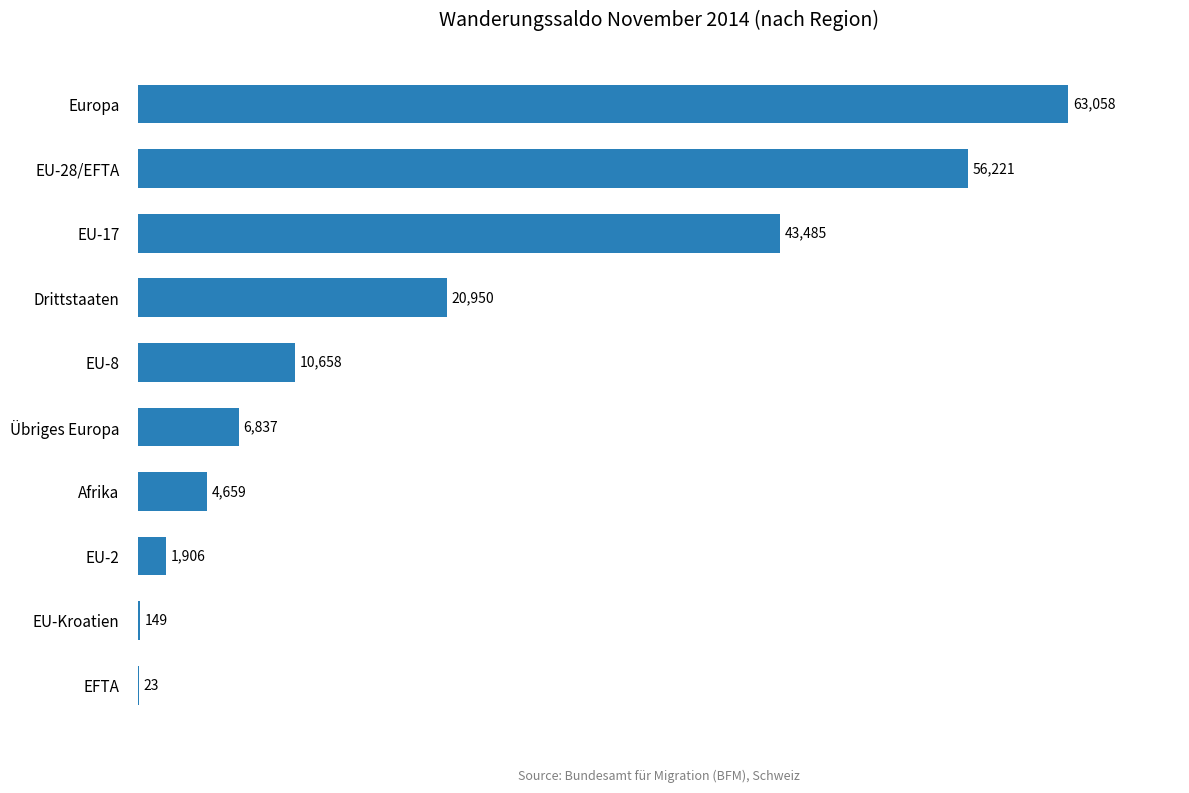

What is the change in value from EU-8 to EU-17?

+32827